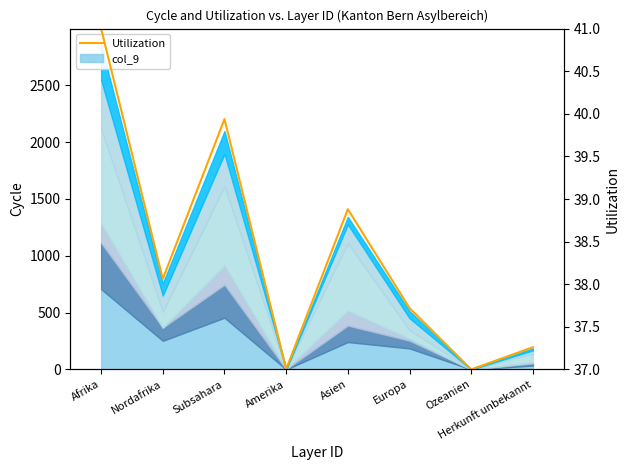

Does the chart display data point markers on the line(s)?

No